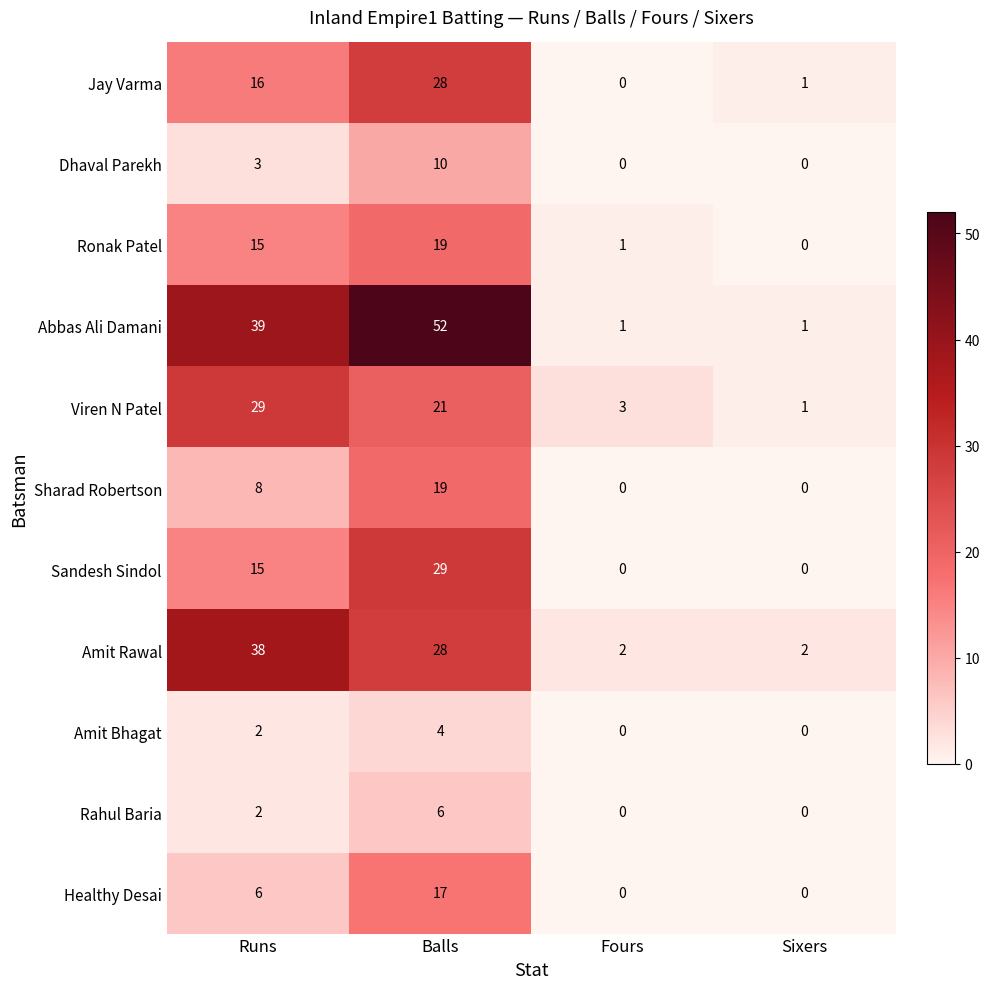

At which label is Ronak Patel closest to 9?

Runs